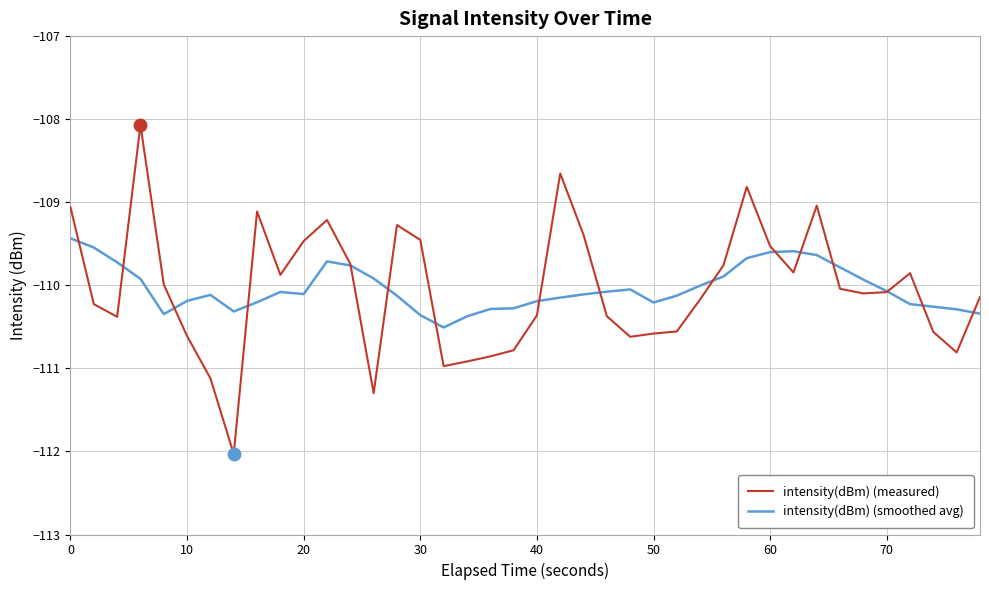

Which series has the largest range (max minus min)?

intensity(dBm) (measured)